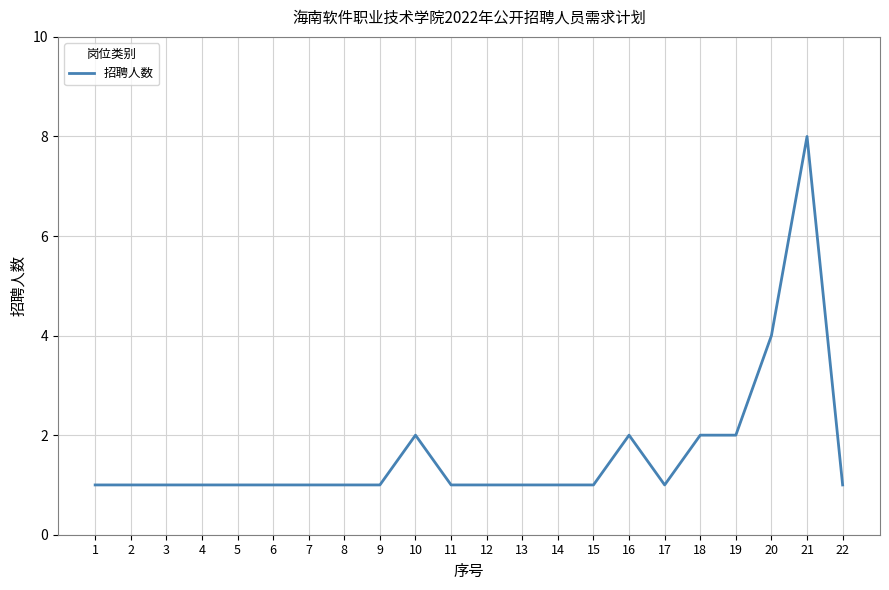

How many categories are shown in the chart?

22